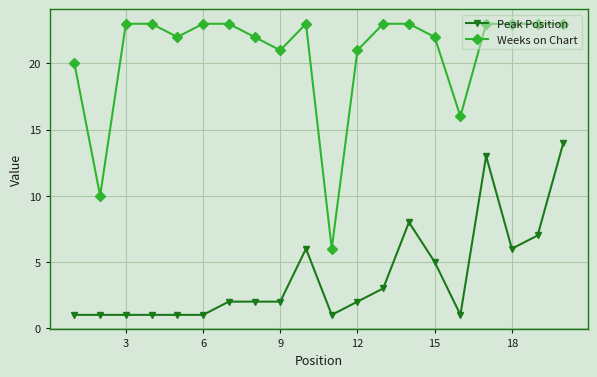

What is the average value of the Weeks on Chart series?

21